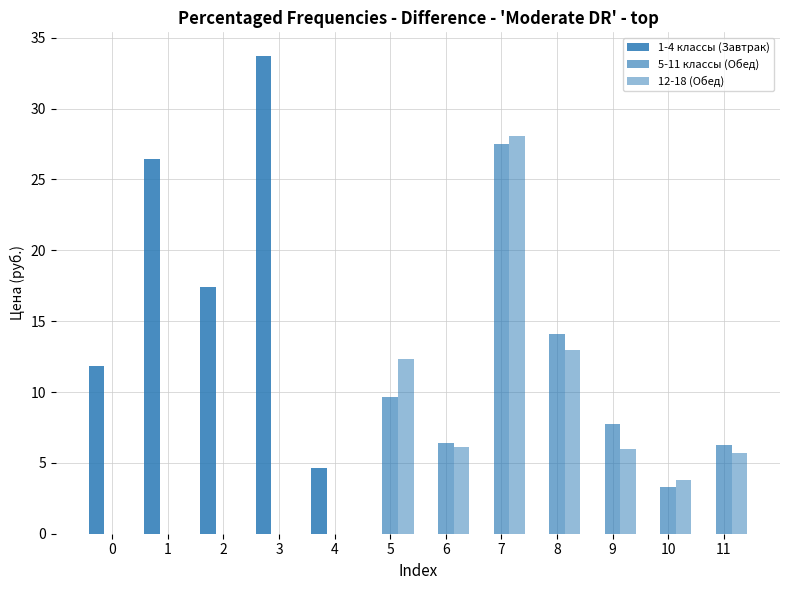

At which label is 5-11 классы (Обед) closest to 13?

8